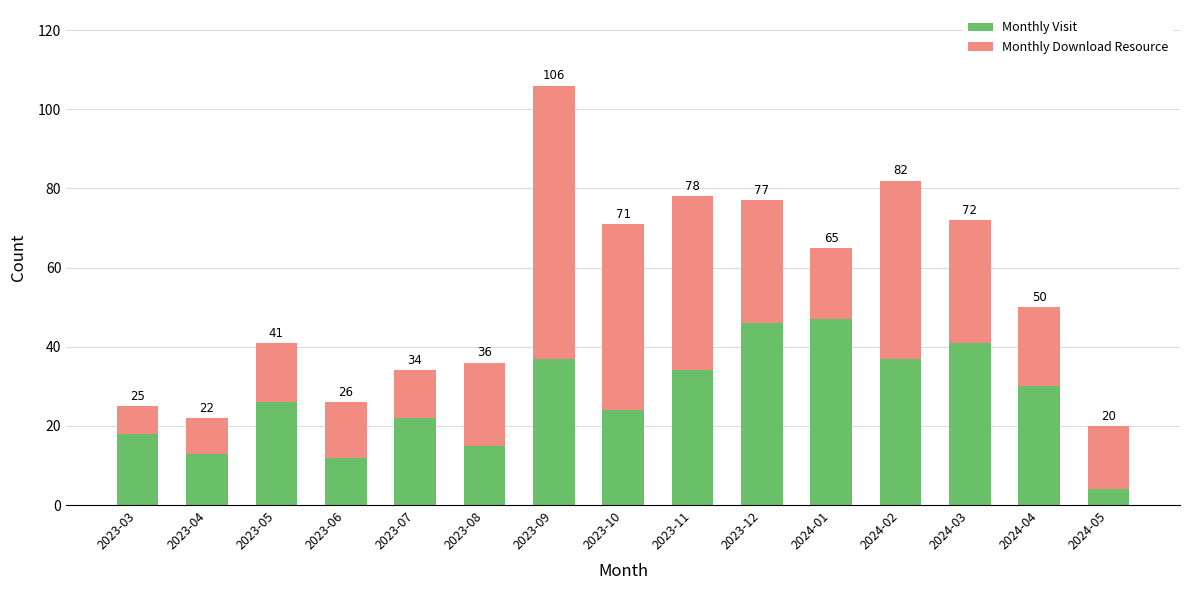

Is it true that Monthly Download Resource equals 31 at 2023-12?

True